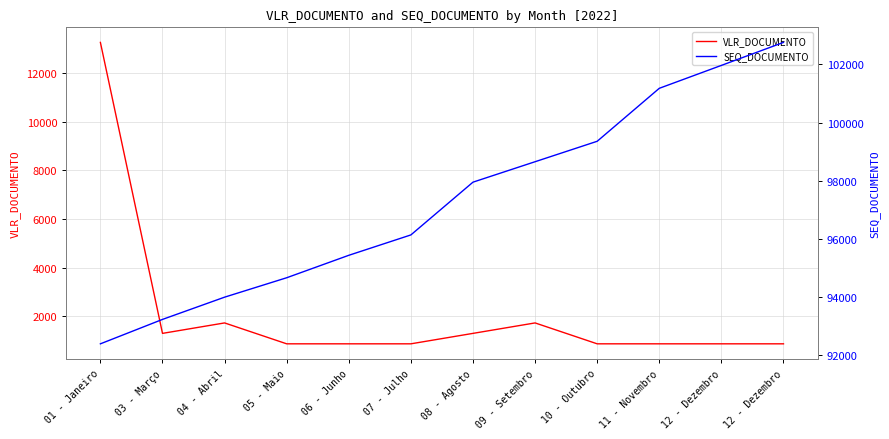

Reading left to right, list all the values displayed in this chart.

VLR_DOCUMENTO: 13262.3	1290.0	1720.0	860.0	860.0	860.0	1290.0	1720.0	860.0	860.0	860.0	860.0
SEQ_DOCUMENTO: 92390.0	93230.0	93995.0	94663.0	95435.0	96136.0	97951.0	98654.0	99357.0	101179.0	101967.0	102758.0